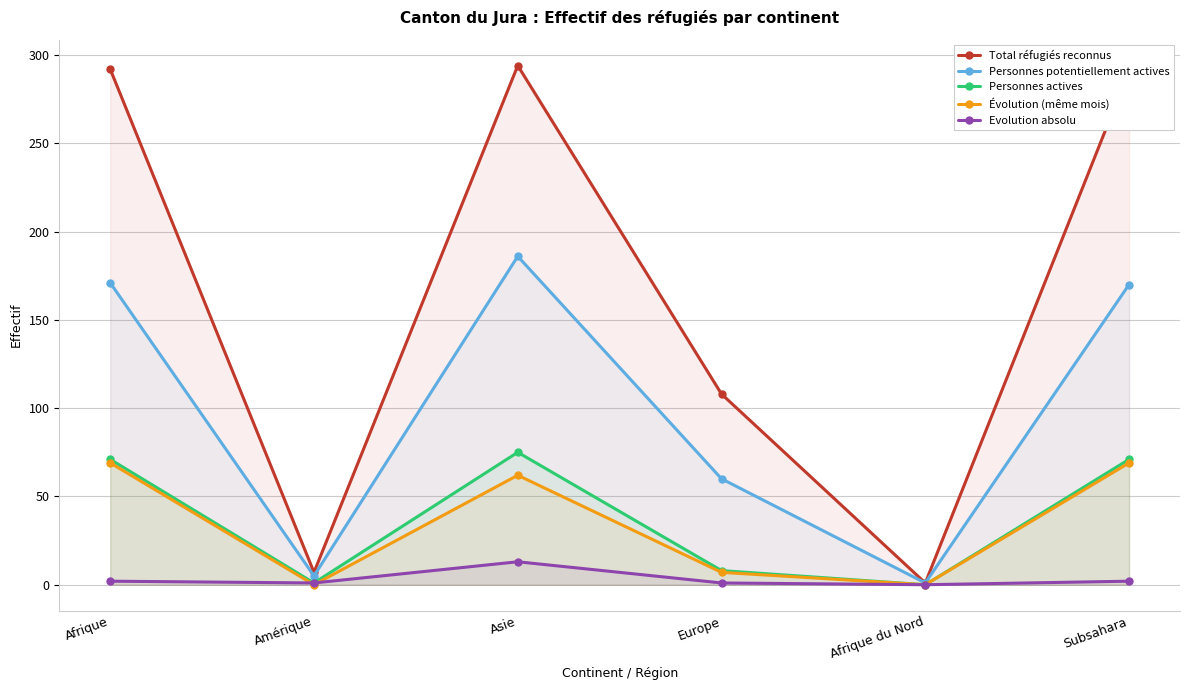

What are all the series names shown in the legend?

Total réfugiés reconnus, Personnes potentiellement actives, Personnes actives, Évolution (même mois), Evolution absolu